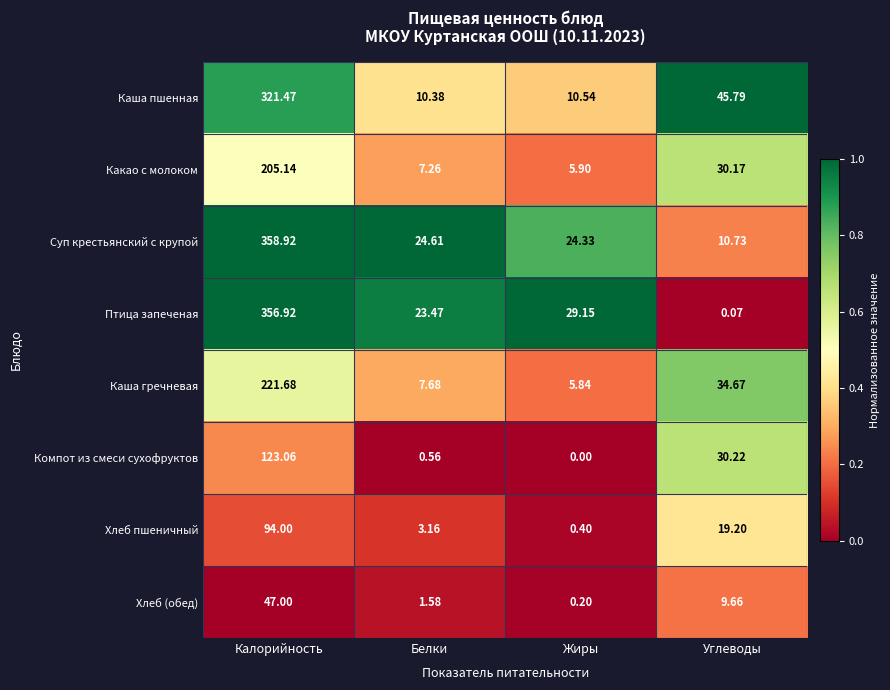

Count the number of categories in the chart.

4